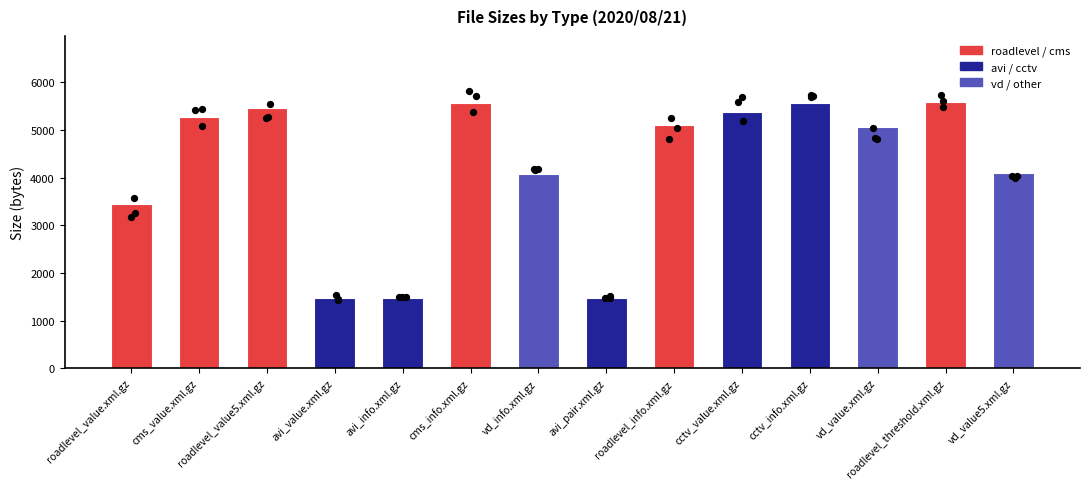

What is the change in value from roadlevel_value.xml.gz to roadlevel_threshold.xml.gz?

+2136